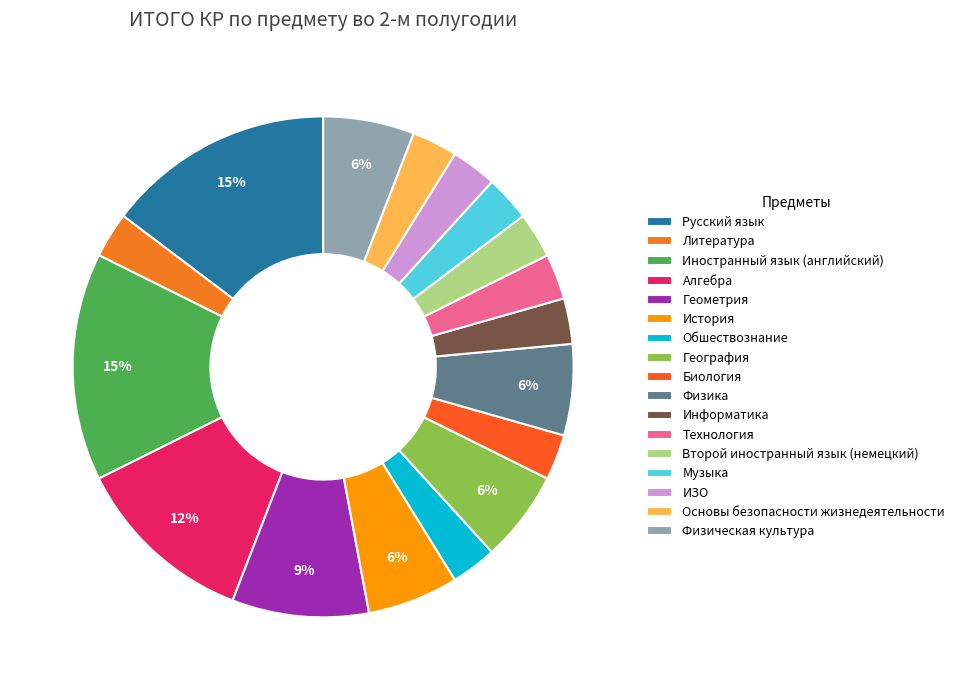

To the nearest percent, what is the difference between the largest and smallest slice percentages?

12%